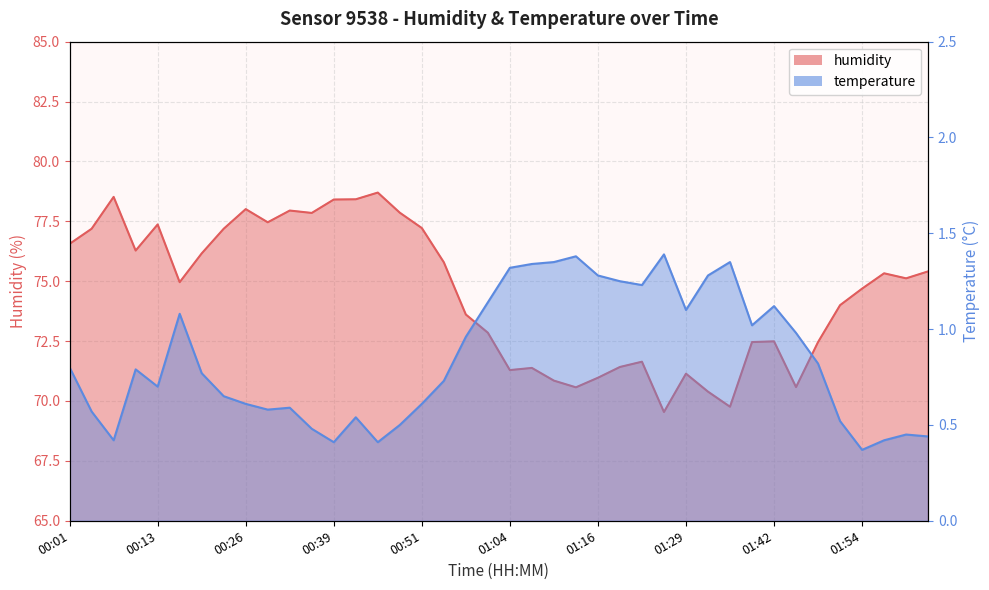

The value of temperature at 01:42 is 1.1. True or false?

True